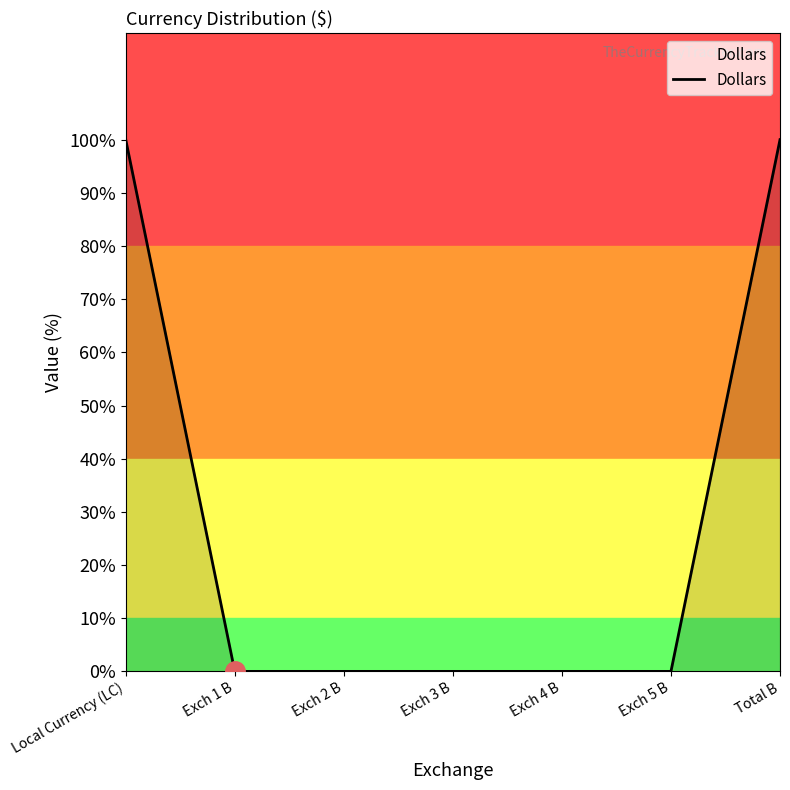

Does the chart have visible grid lines?

No